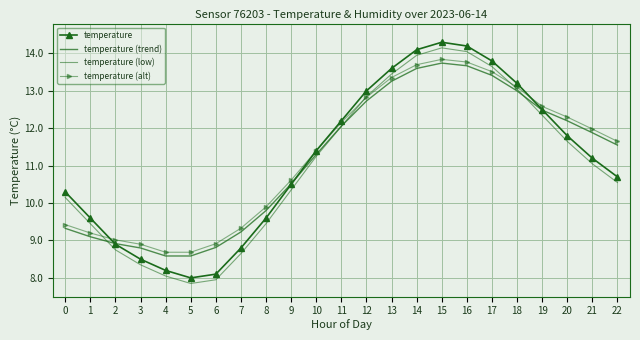

How many data points in temperature (trend) are less than 11?

10